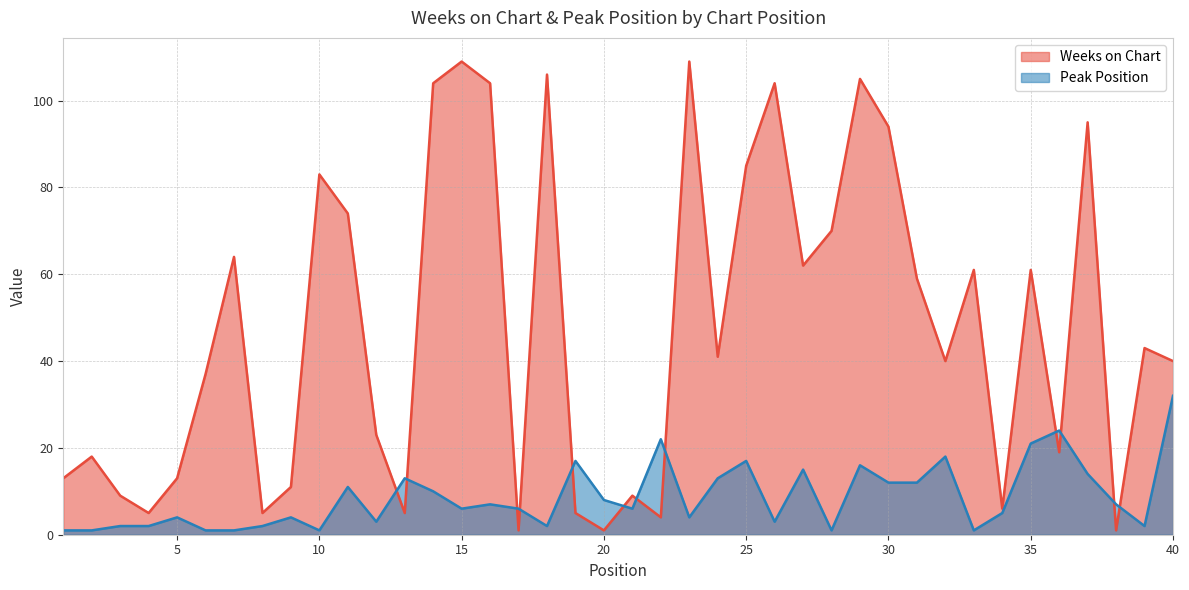

What is the difference between the highest and lowest values at 6?

36